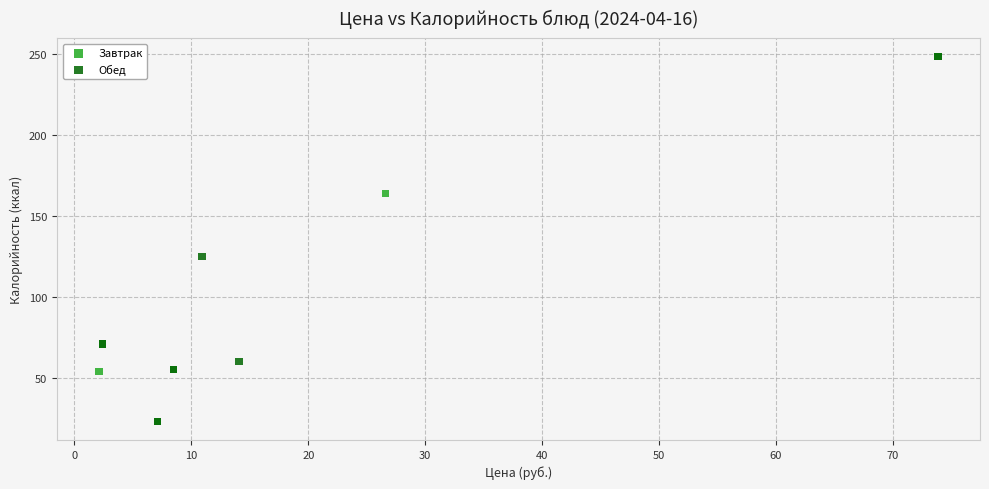

What are all the series names shown in the legend?

Завтрак, Обед